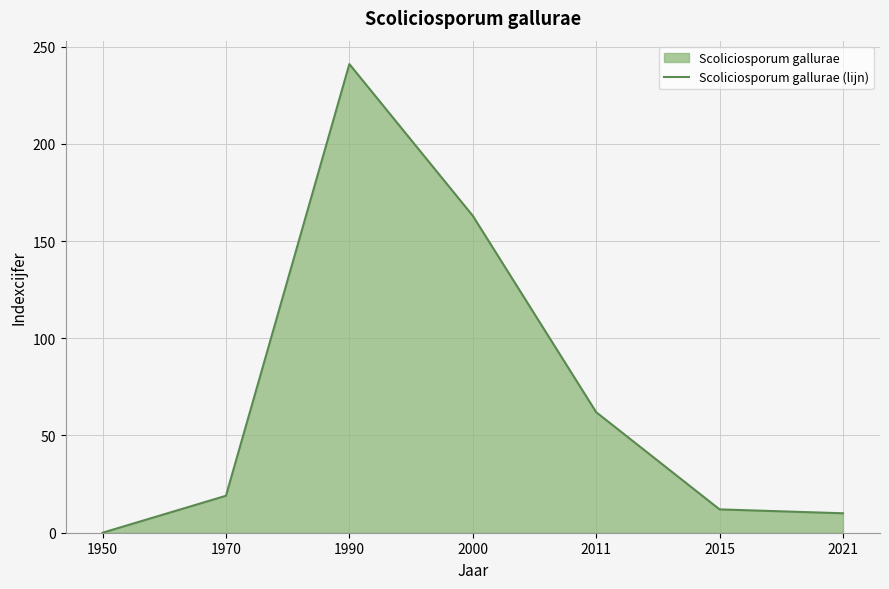

Count the number of categories in the chart.

7